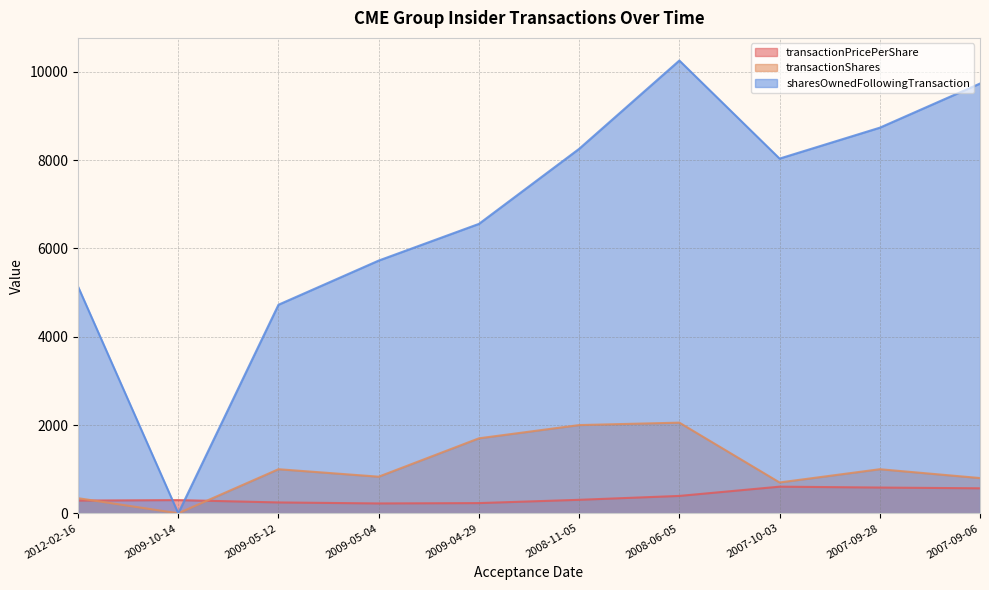

What is the sum of all transactionPricePerShare values?

3756.9